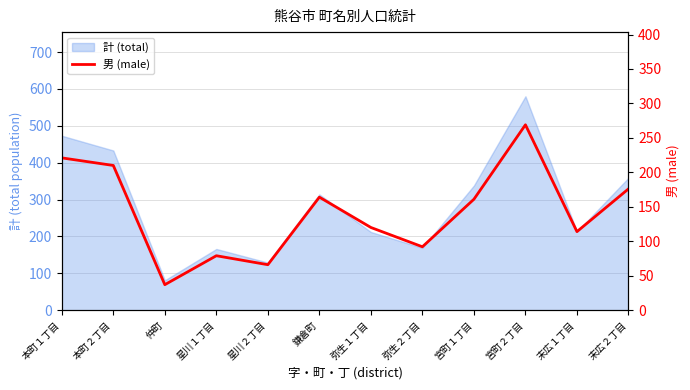

What position from the left is 弥生２丁目?

8